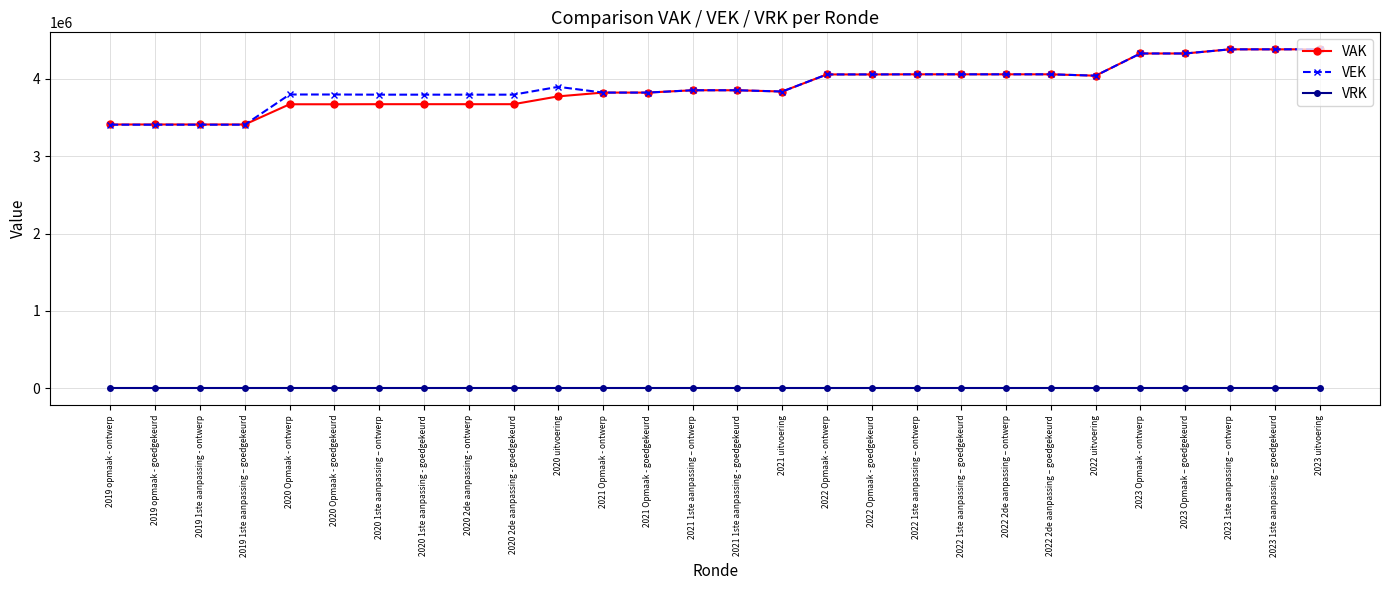

Is the value of VAK at 2020 uitvoering greater than the value of VEK at 2023 1ste aanpassing – ontwerp?

No